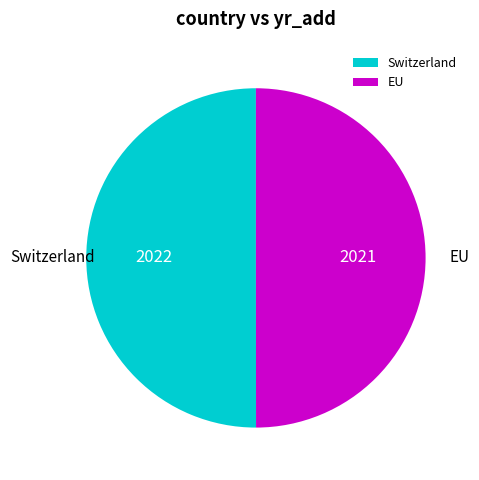

The EU slice represents 39% of the pie. True or false?

False